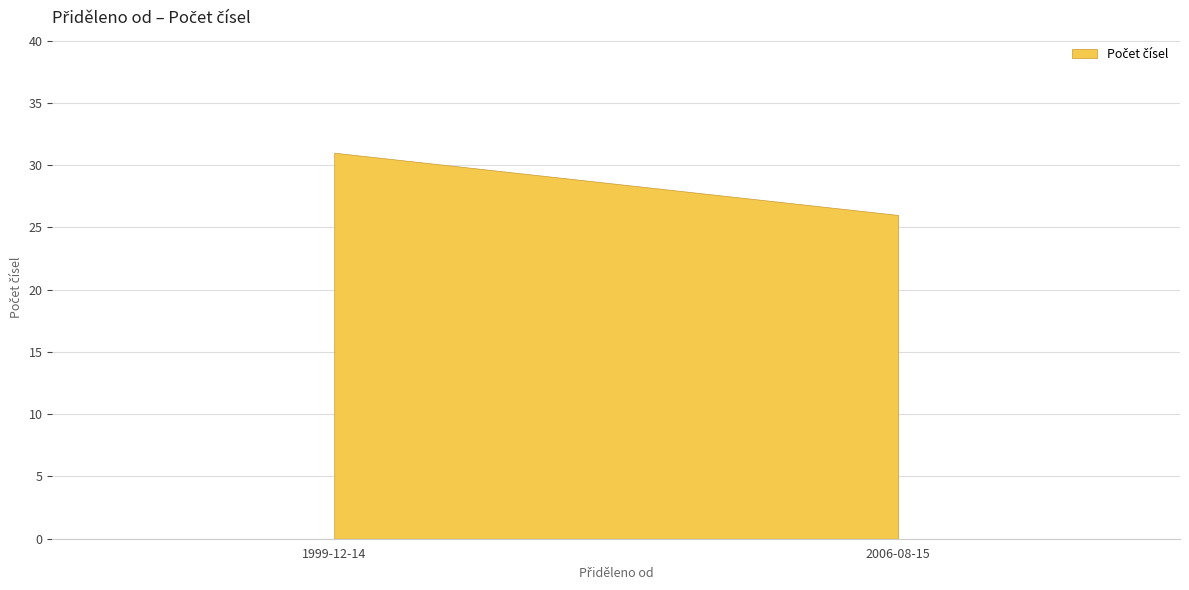

Rank the categories by value from highest to lowest.

1999-12-14, 2006-08-15